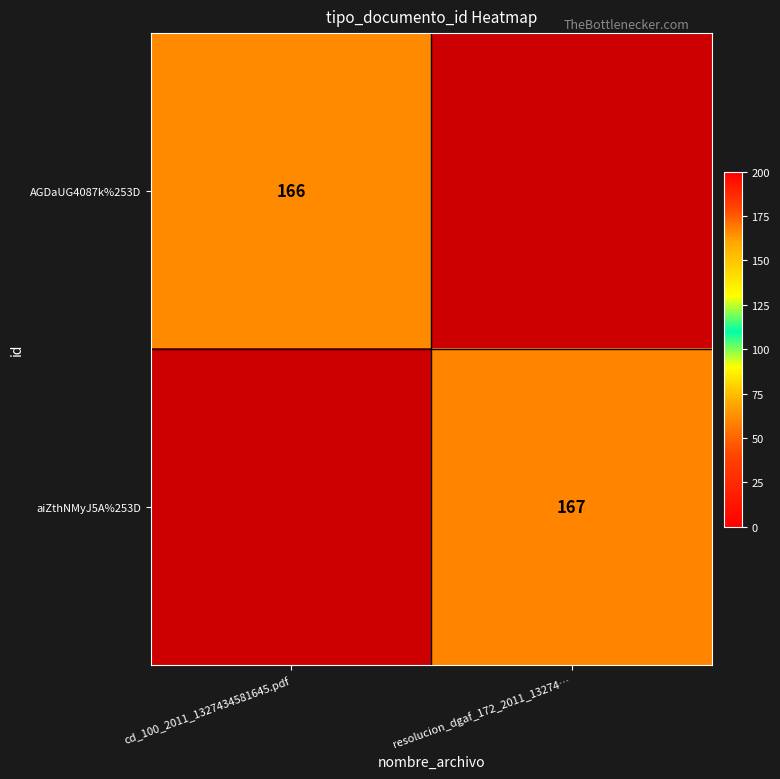

The value of aiZthNMyJ5A%253D at resolucion_dgaf_172_2011_13274… is 67. True or false?

False